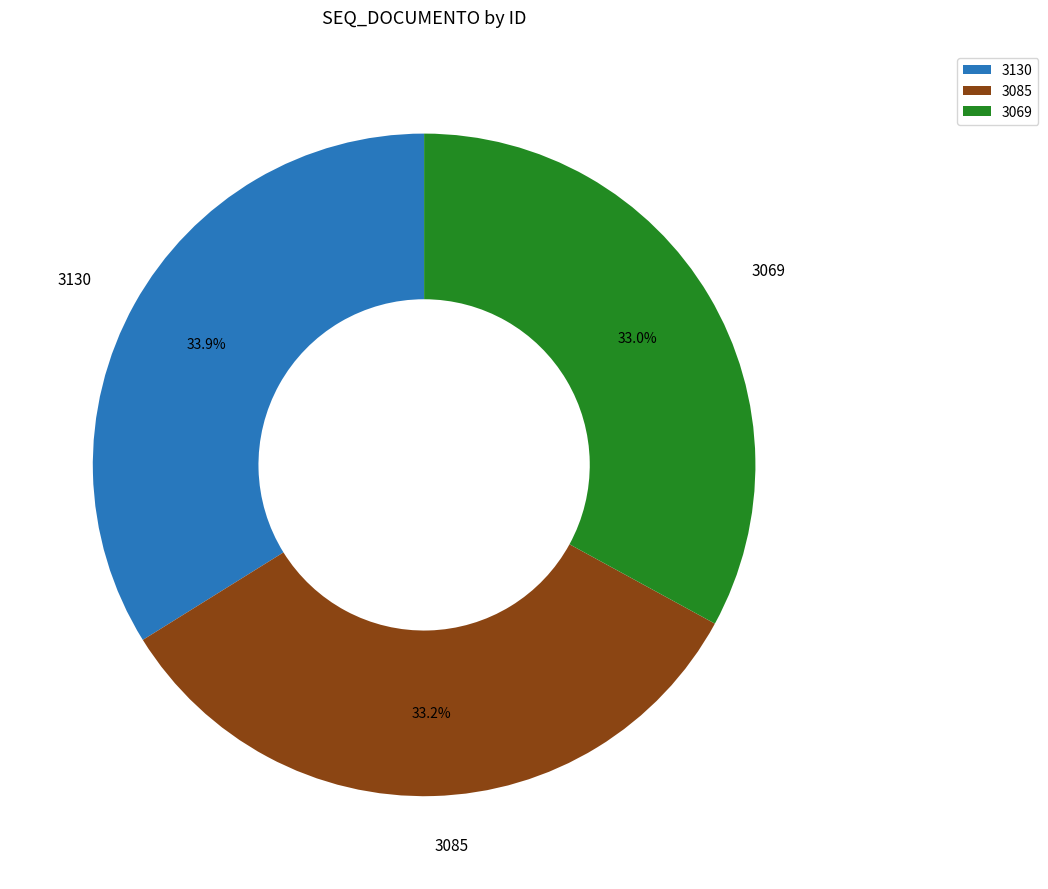

Is the sum of 3069 and 3130 greater than half?

Yes